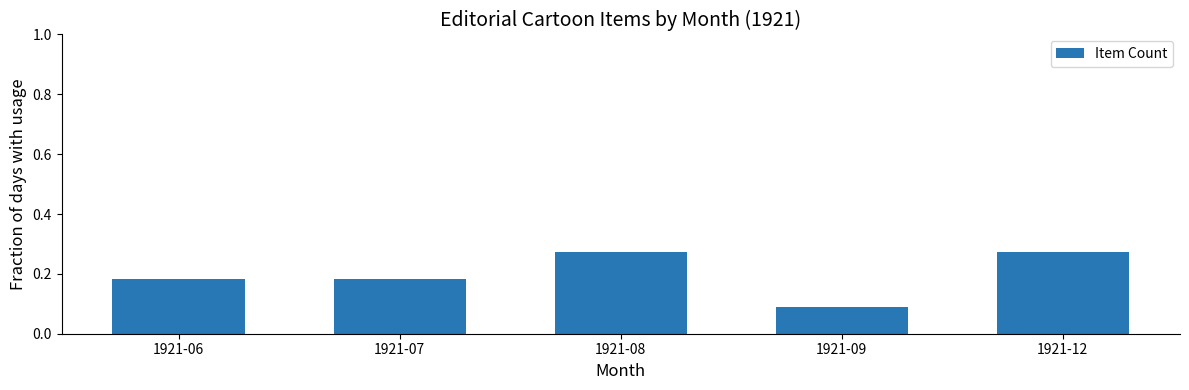

Between 1921-06 and 1921-12, which is larger?

1921-12